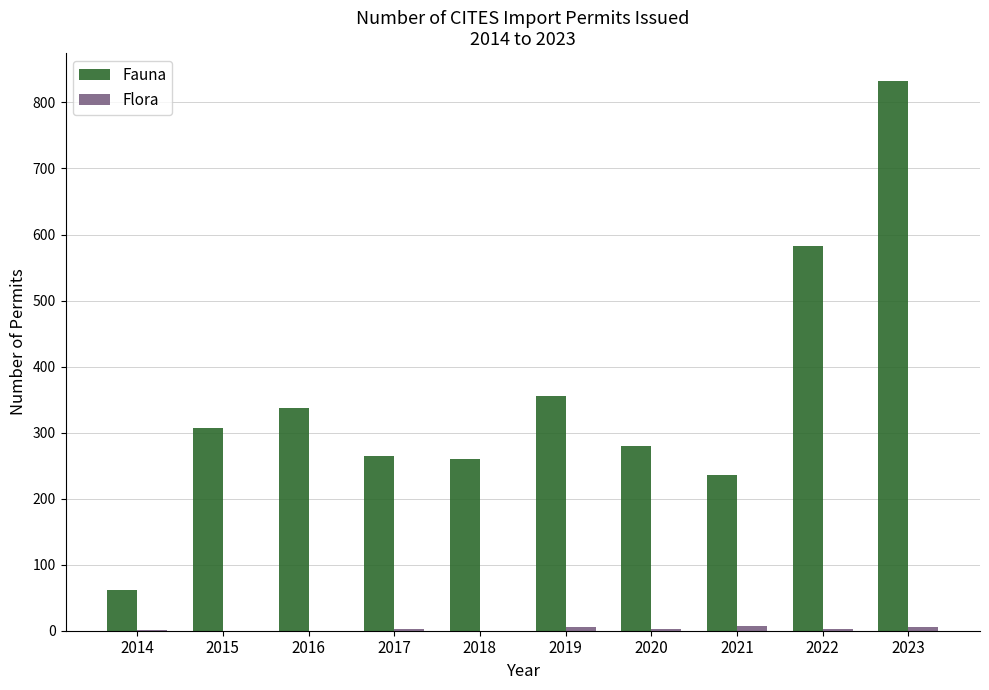

Which series has the largest range (max minus min)?

Fauna